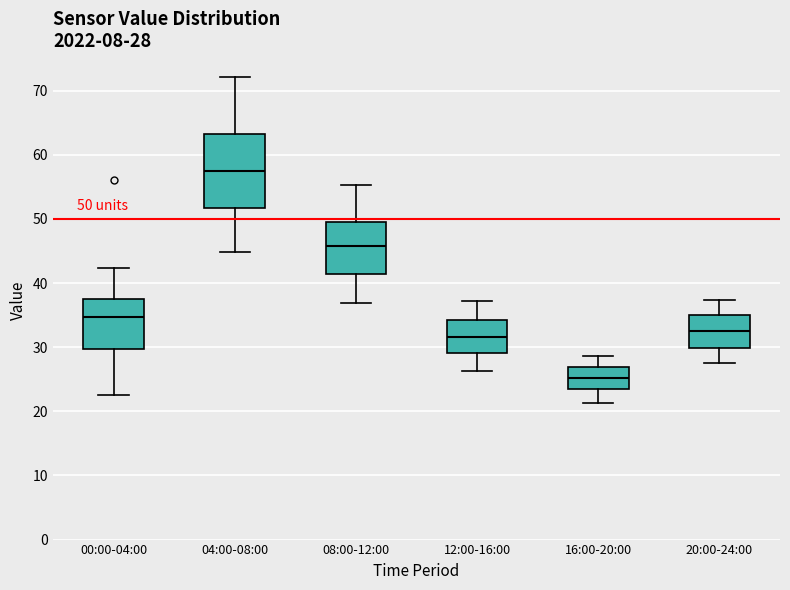

Comparing the boxes themselves (not the whiskers), which one is the tallest?

04:00-08:00